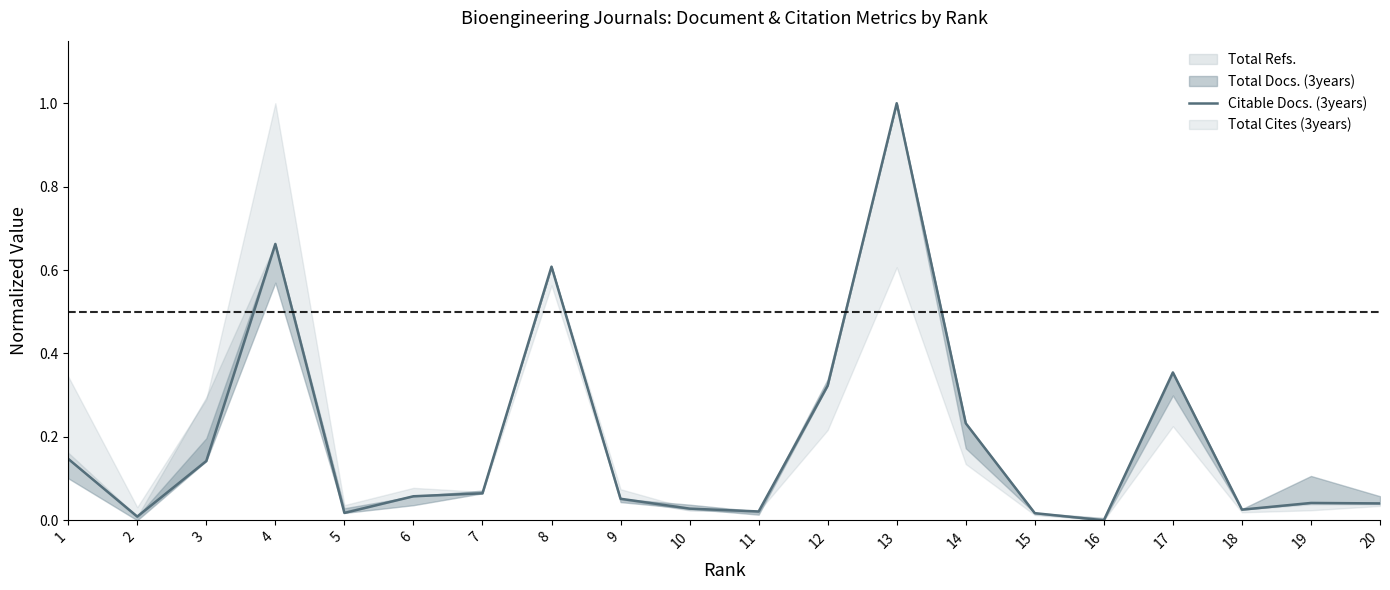

True or false: the data has more than 0 interior local peaks.

True